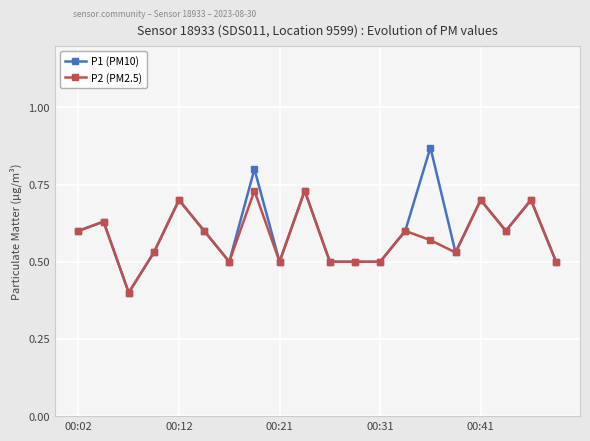

Which series has the widest spread of values?

P1 (PM10)